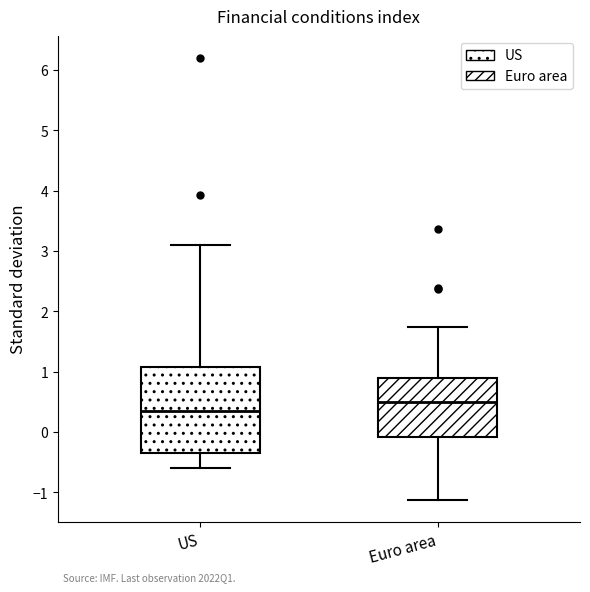

Reading left to right, transcribe this box plot: for each box, give where its median line is, the range the box spans, and where its two whiskers end, as read against the y-axis. The values are not printed on the chart, so give them approximately, as read against the axis.

US: median 0.3, box -0.3 to 1.1, whiskers -0.6 to 3.1
Euro area: median 0.5, box -0.1 to 0.9, whiskers -1.1 to 1.7